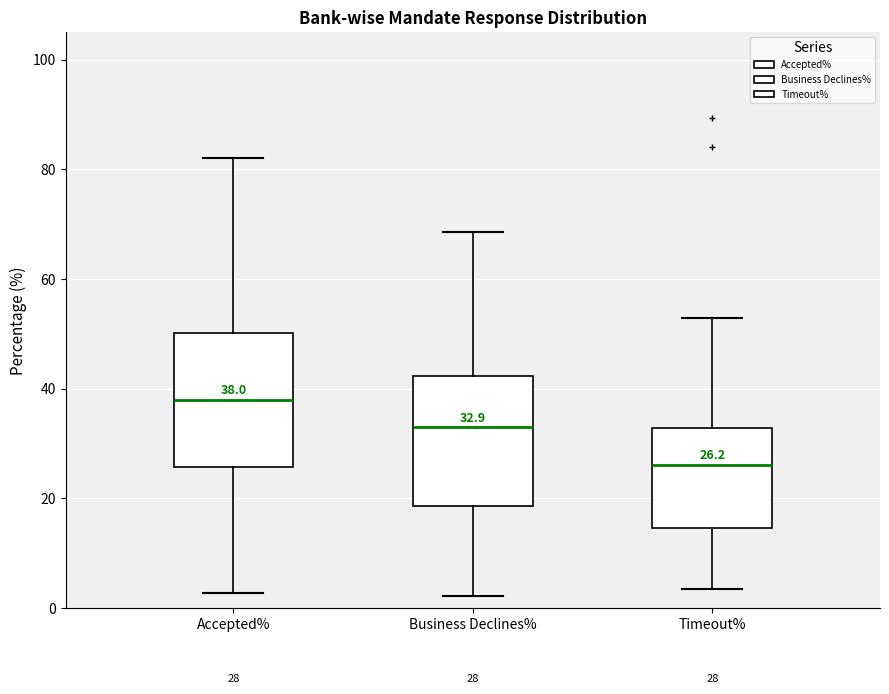

Which box has the lowest median line?

Timeout%